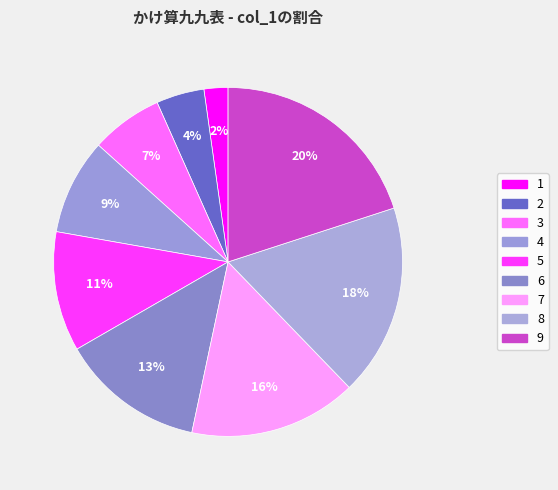

Which slice is the largest?

9